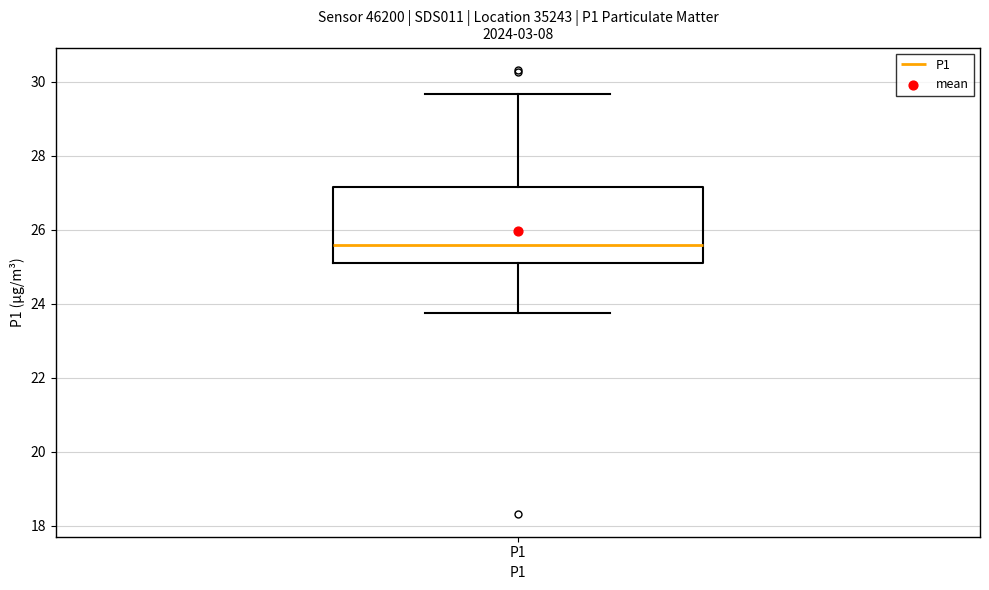

Where is the lower edge of the box for P1 on the y-axis? The values are not printed on the chart, so give them approximately, as read against the axis.

25.0